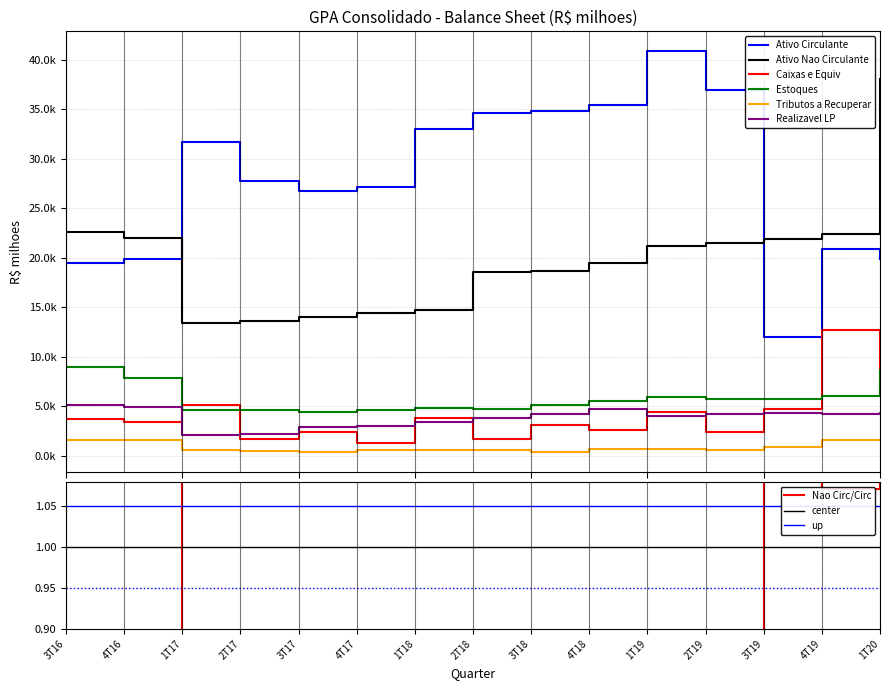

What is the difference between the highest and lowest values at 4T18?

34750.6